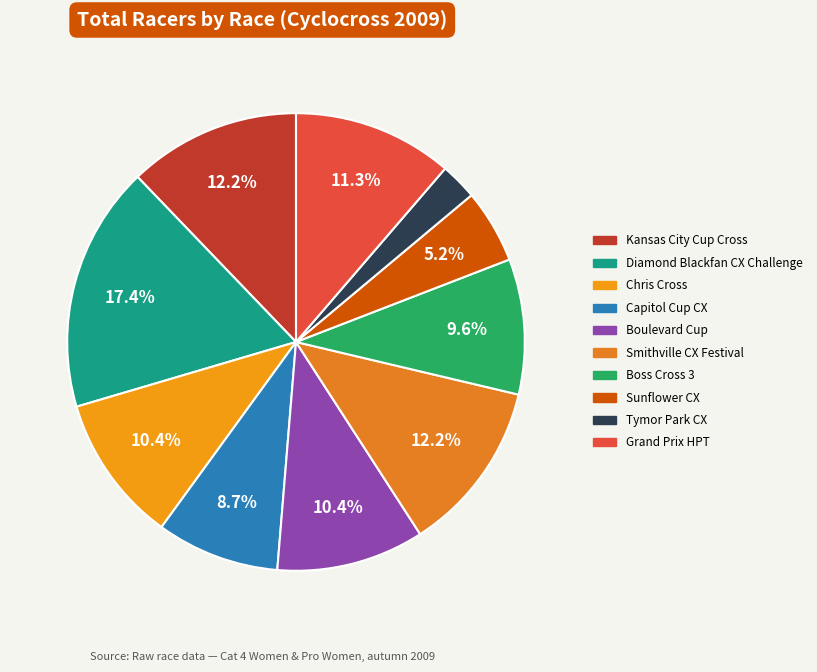

True or false: Boss Cross 3 accounts for 10% of the total.

True